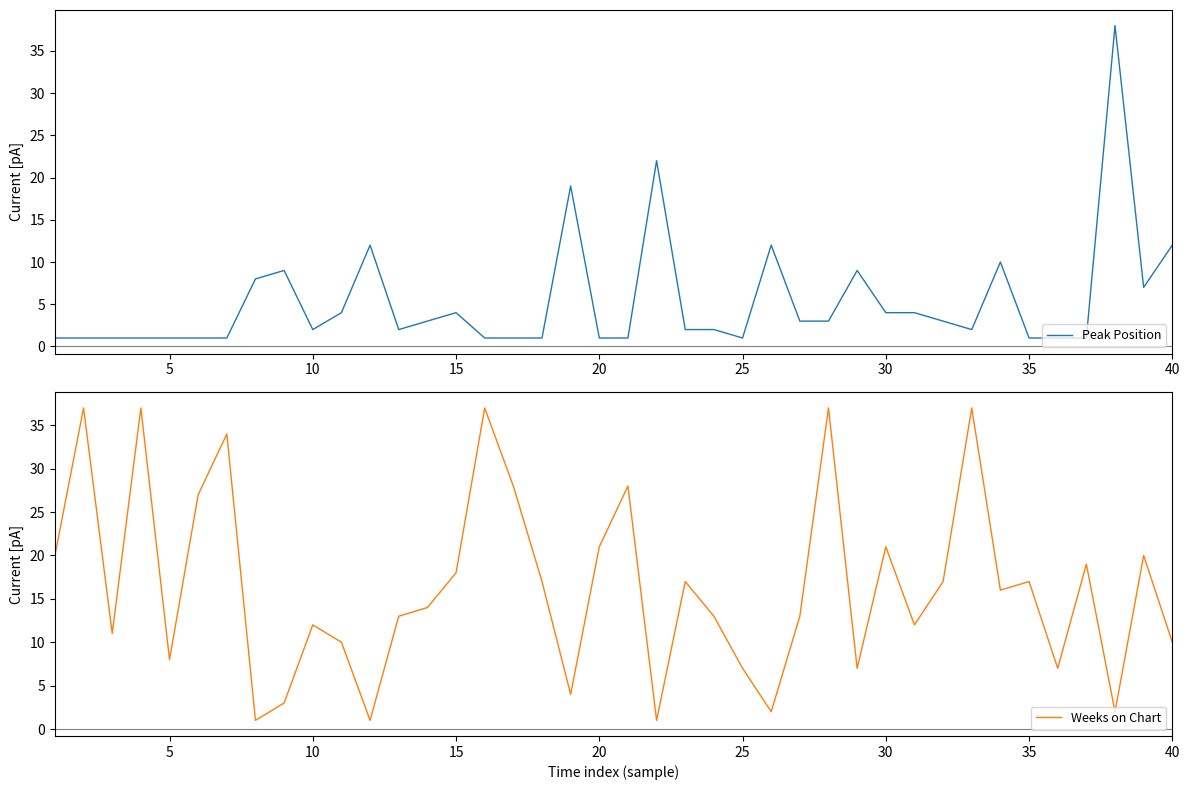

How many lines are shown in the chart?

2